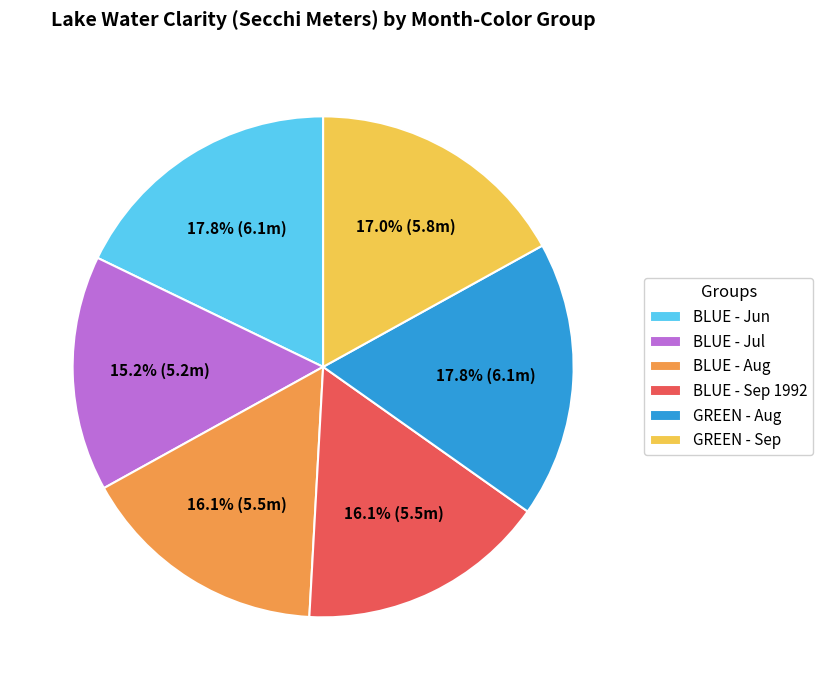

Which slice is the smallest?

BLUE - Jul